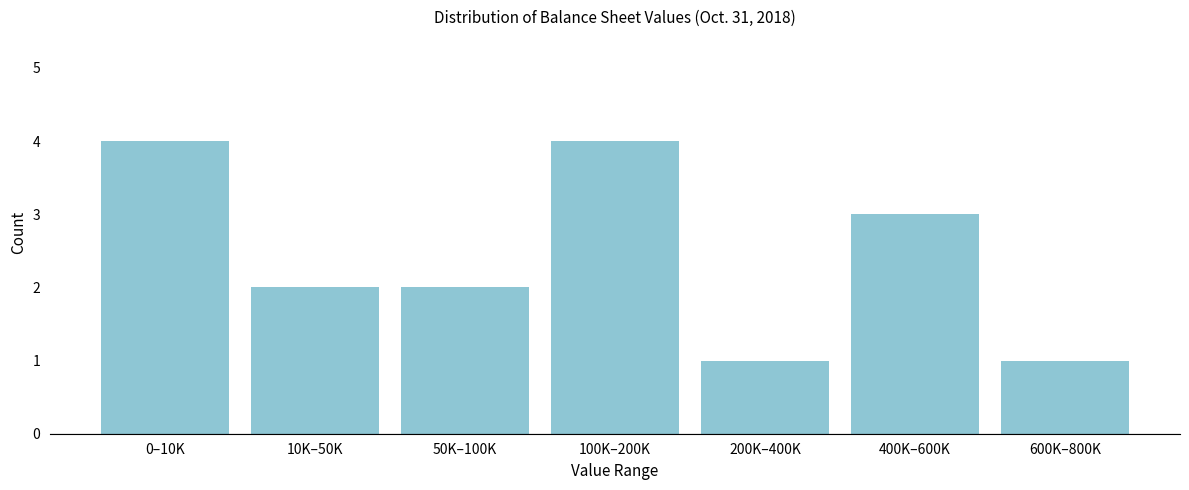

Reading left to right, transcribe all the data shown in this chart.

4	2	2	4	1	3	1